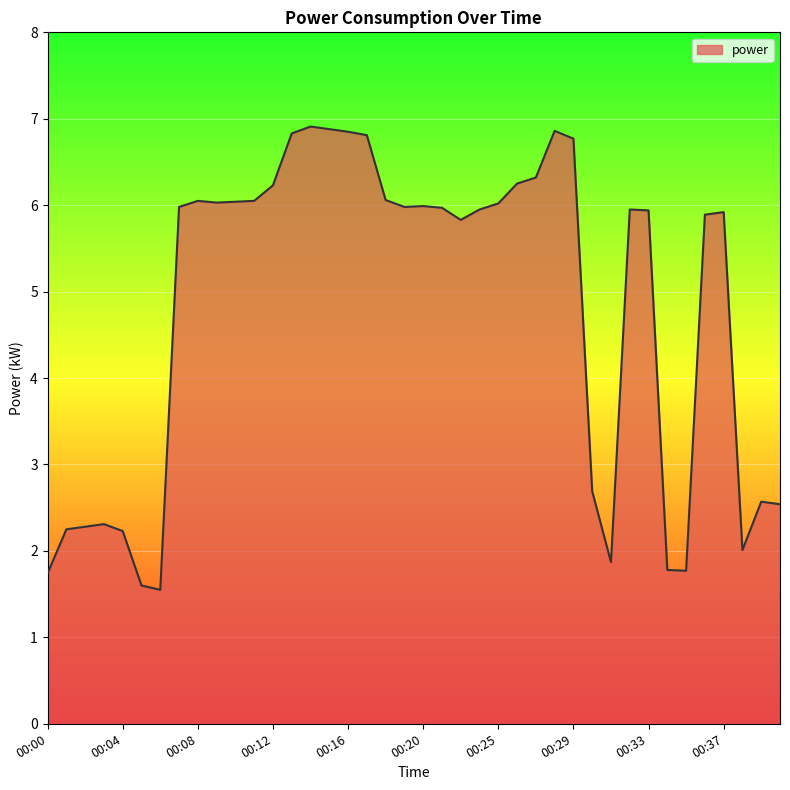

What is the smallest value displayed?

1.6